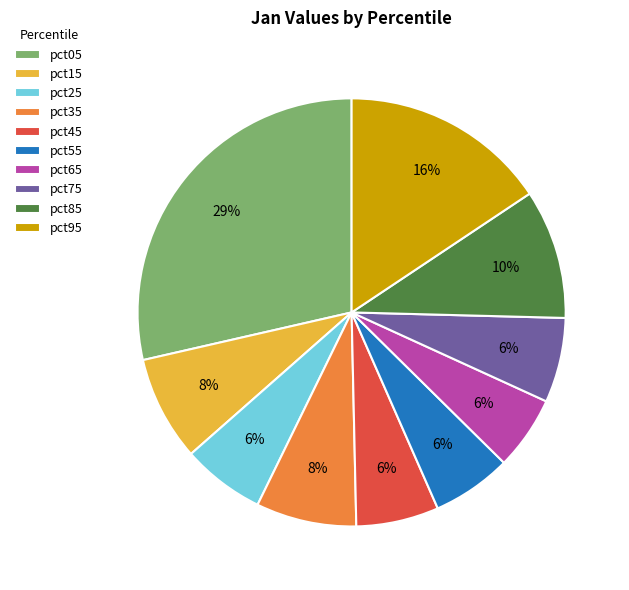

The pct65 slice represents 6% of the pie. True or false?

True